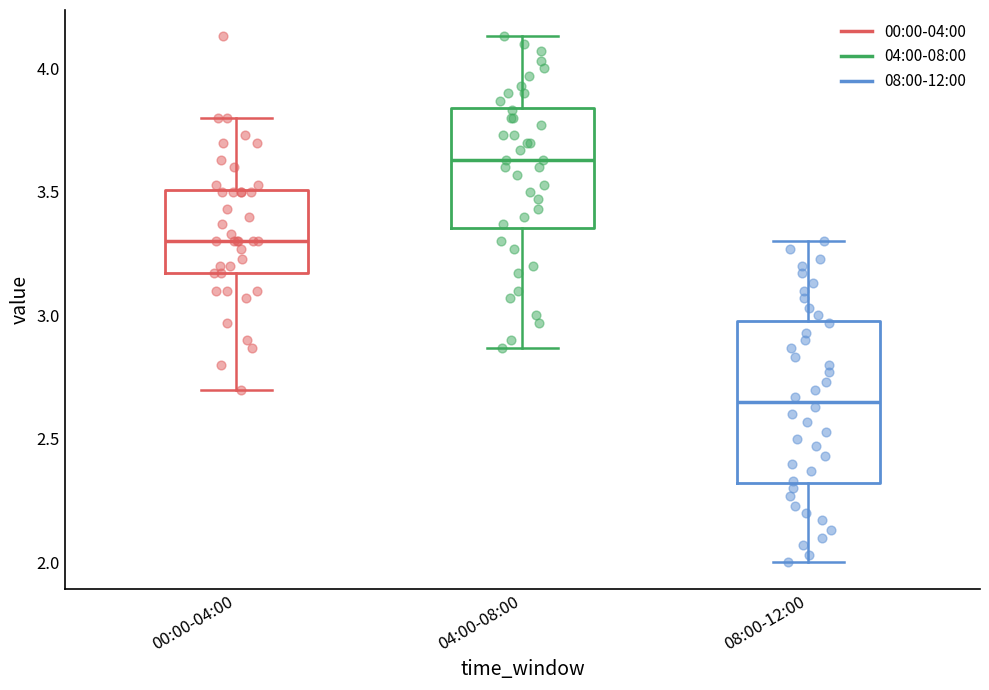

Which box is the tallest, from its lower edge to its upper edge?

08:00-12:00